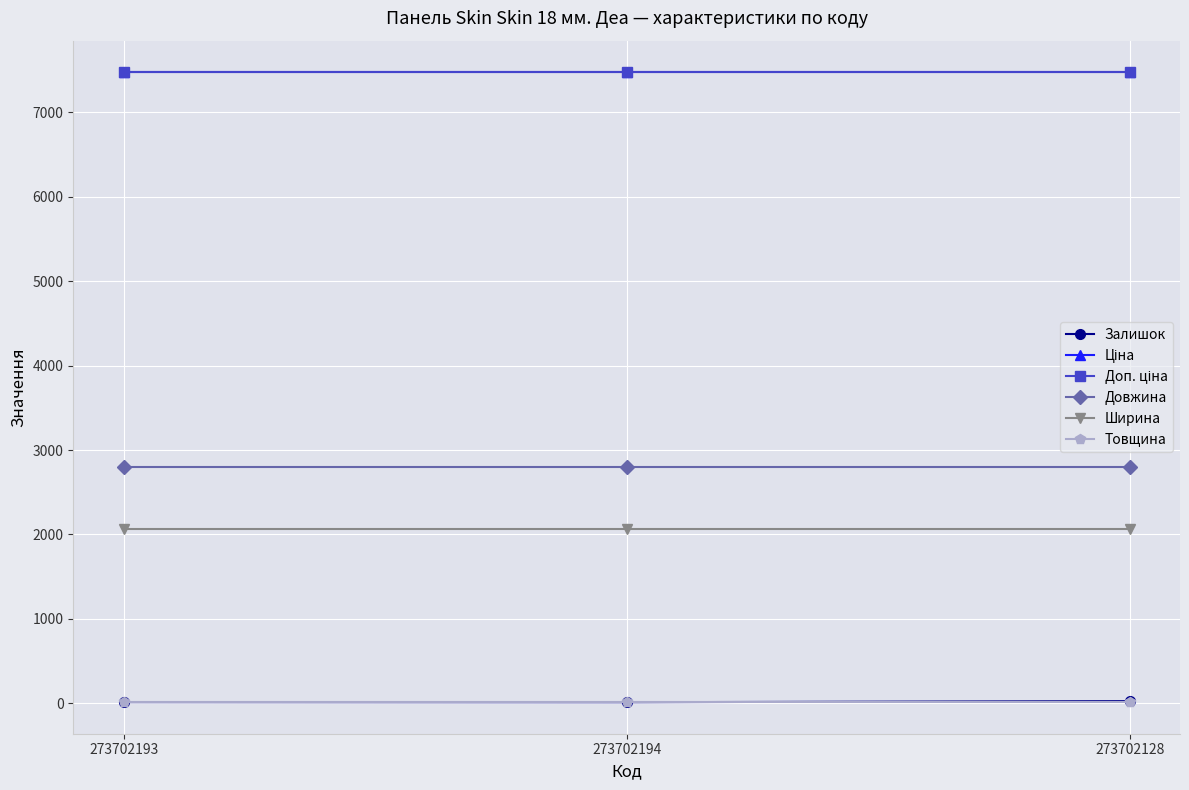

Is this an area chart (filled region under the line)?

No